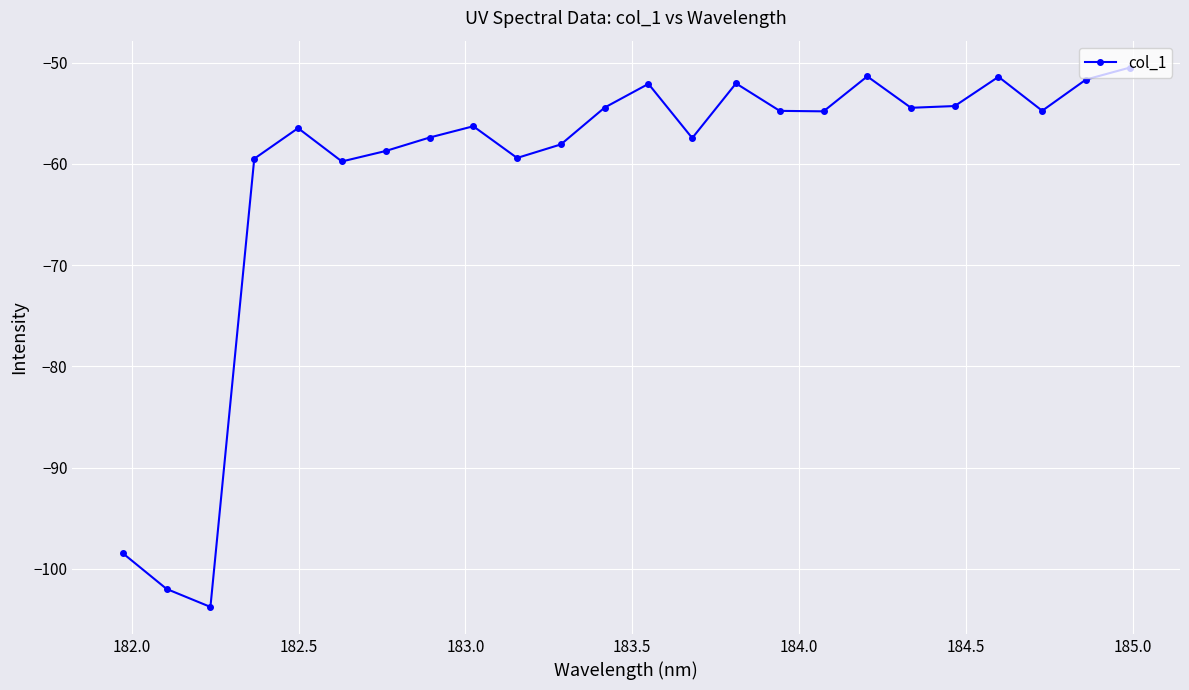

True or false: there are more than 2 points higher than both neighbors.

True